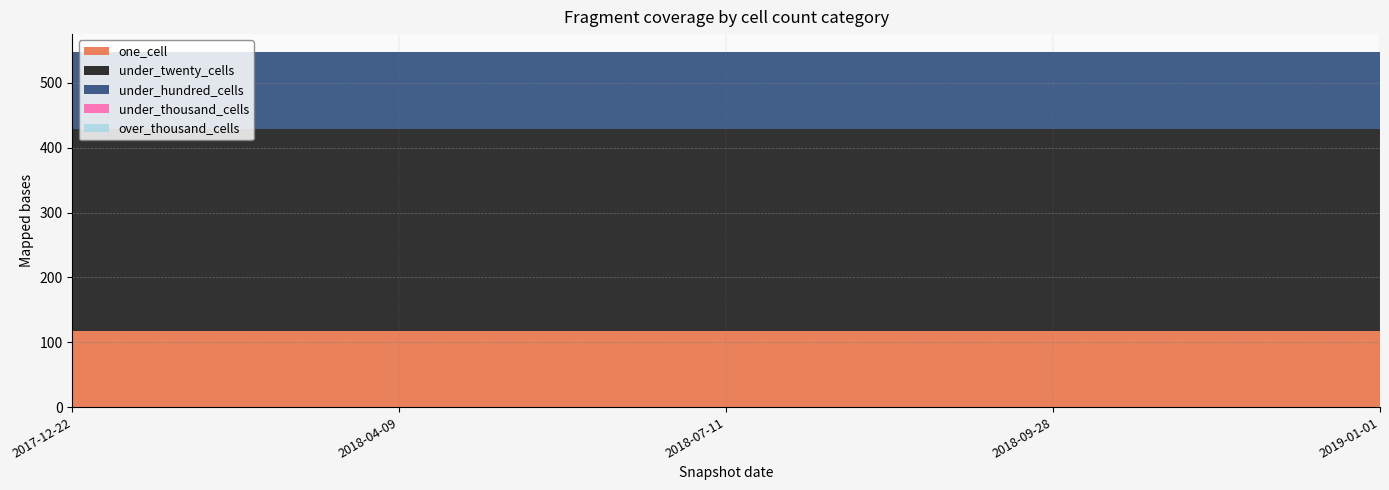

Reading left to right, what are all the values shown in this chart?

one_cell: 118	118	118	118	118
under_twenty_cells: 311	311	311	311	311
under_hundred_cells: 119	119	119	119	119
under_thousand_cells: 0	0	0	0	0
over_thousand_cells: 0	0	0	0	0